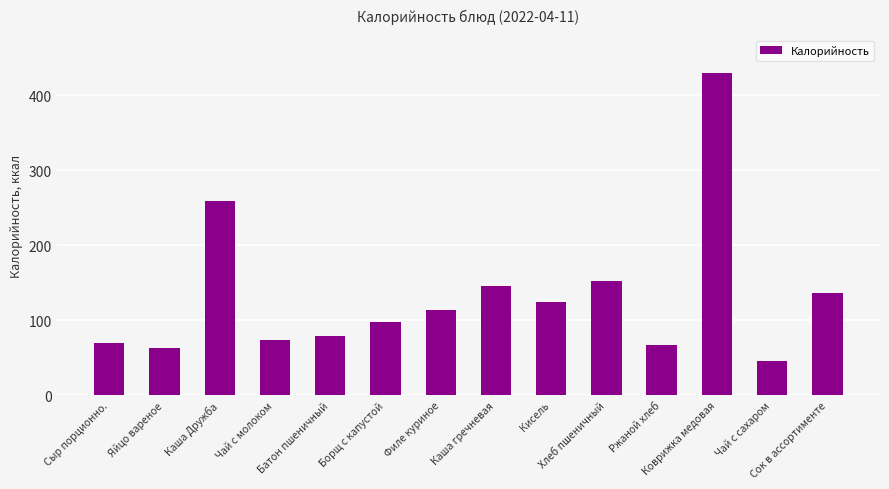

At which label does the data first exceed 114?

Каша Дружба